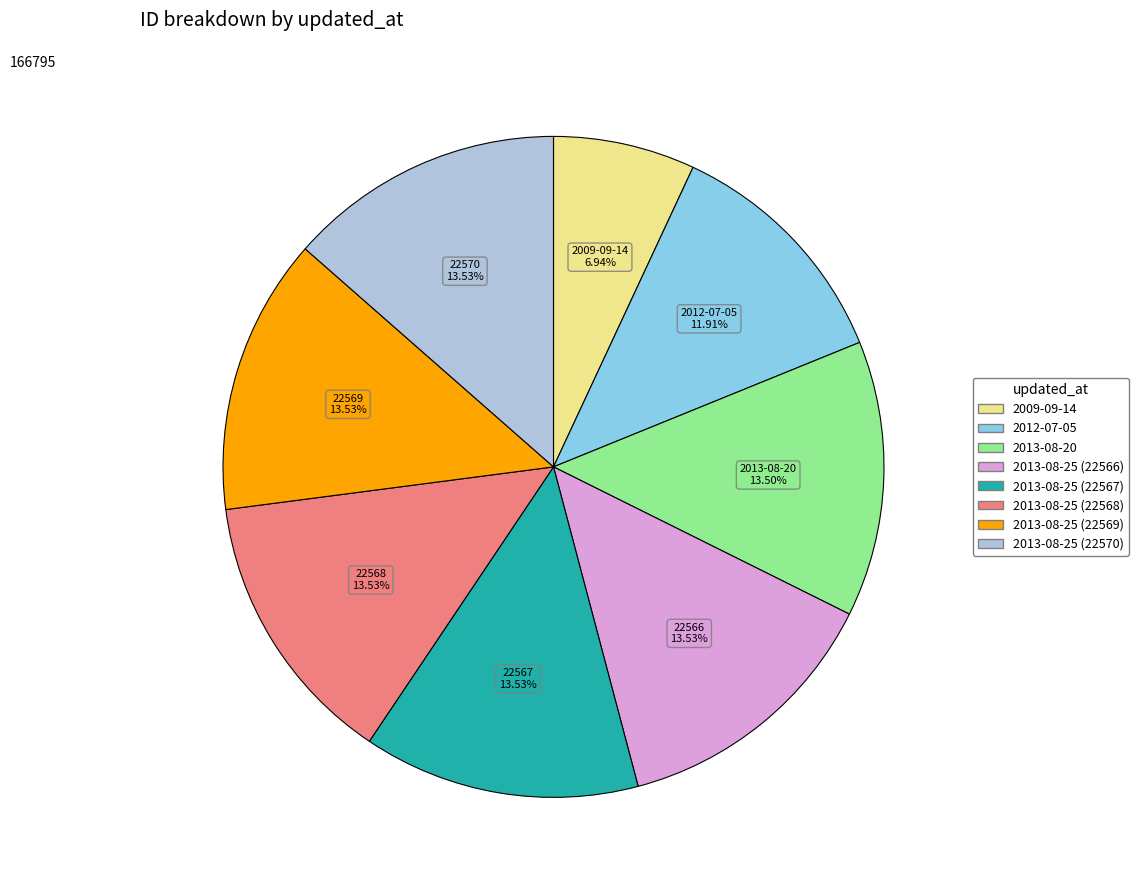

Which category has the smallest portion of the pie?

2009-09-14